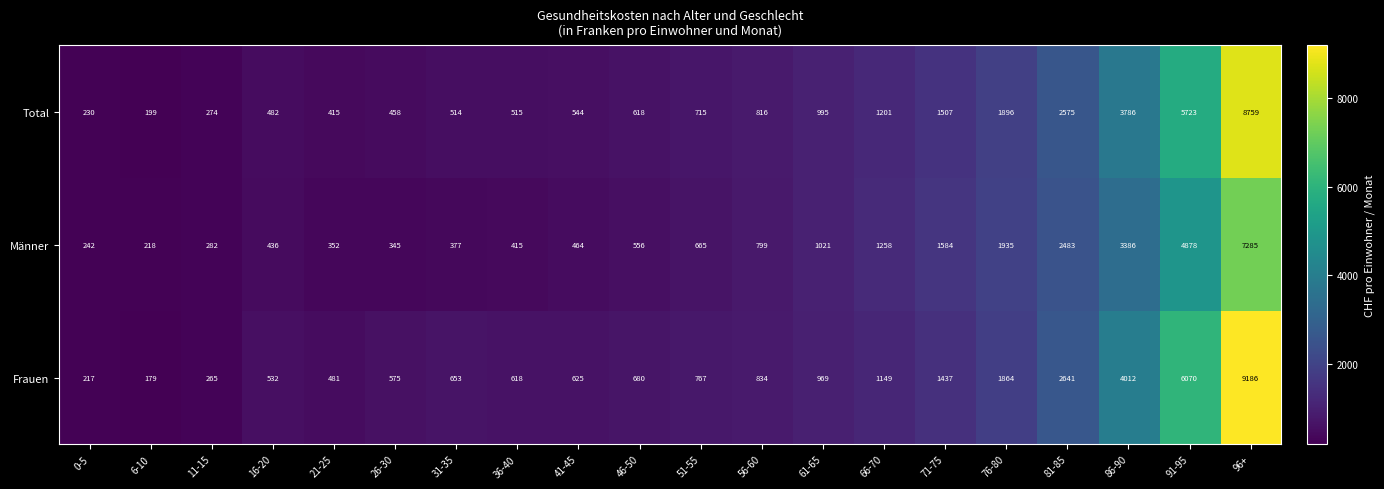

Is it true that Frauen equals 861 at 36-40?

False